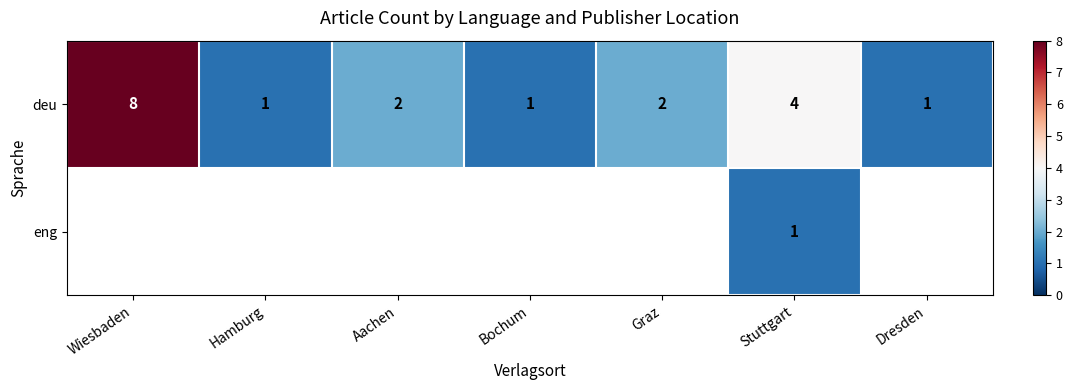

At which category is the sum across all series the highest?

Stuttgart